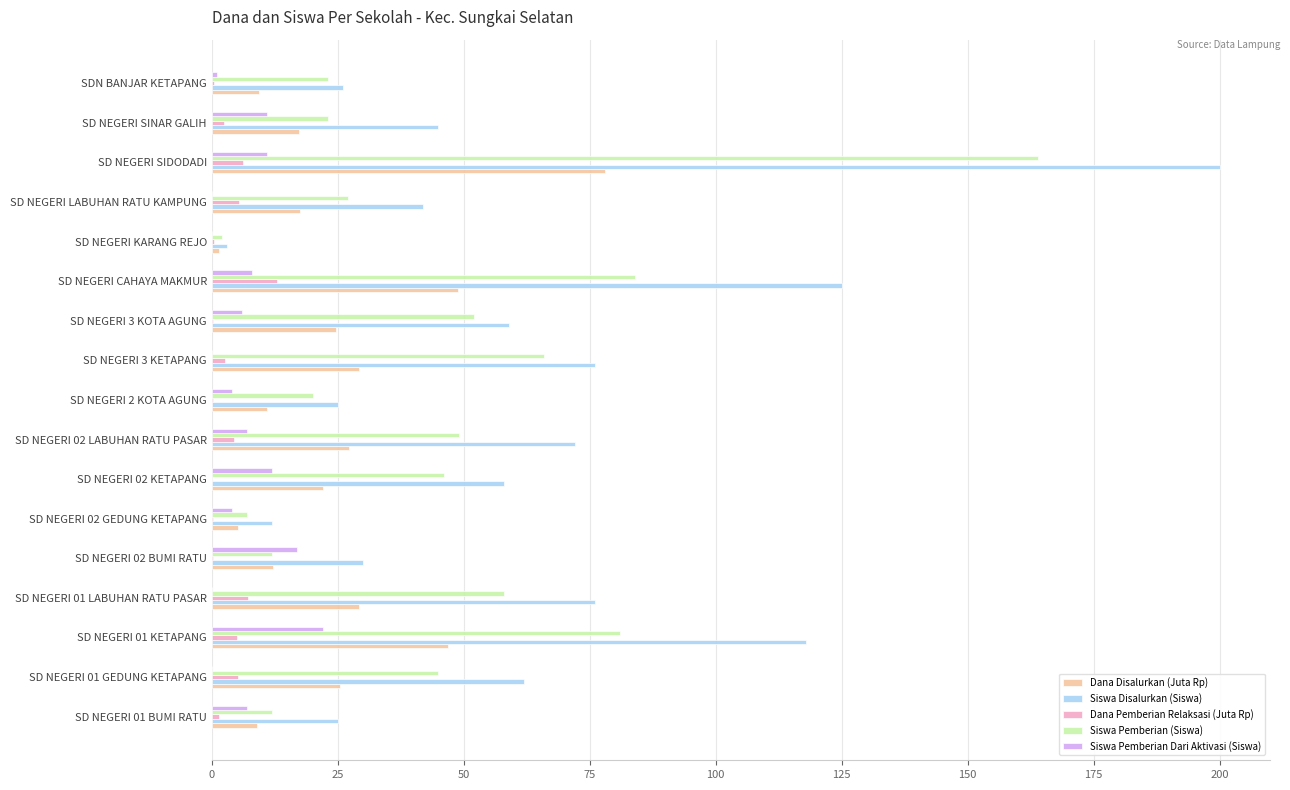

What is the maximum value shown in the chart?

200.0